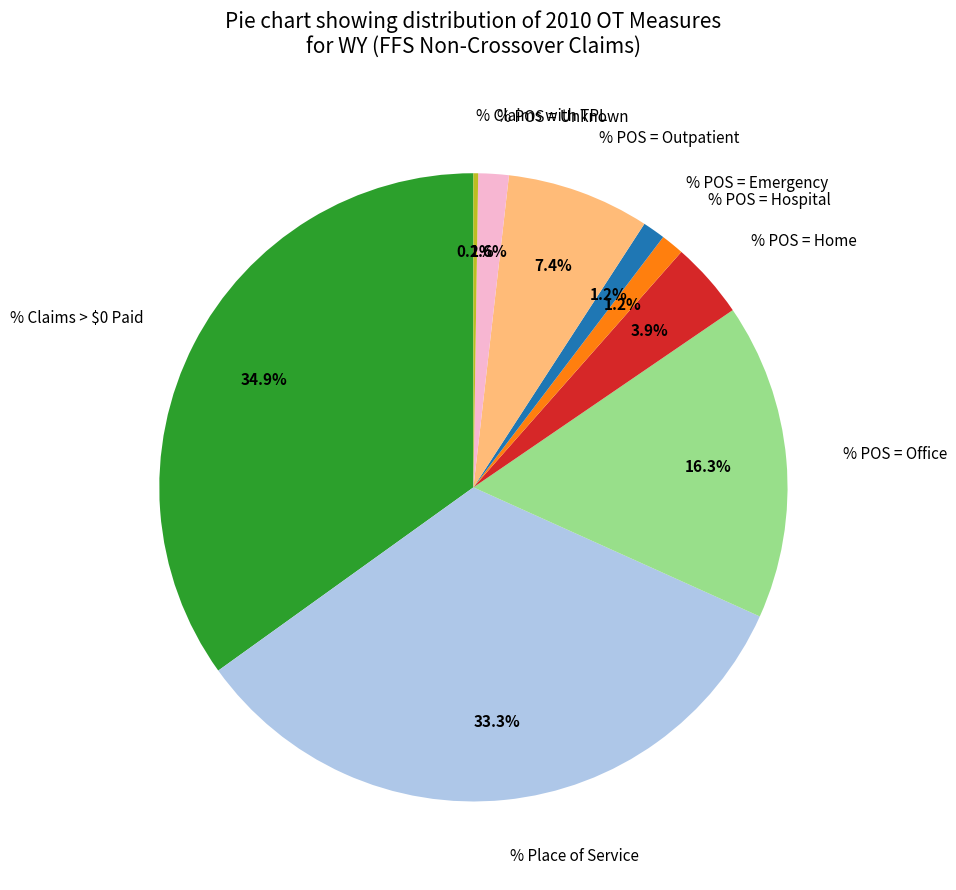

To the nearest percent, what is the difference between the largest and smallest slice percentages?

35%